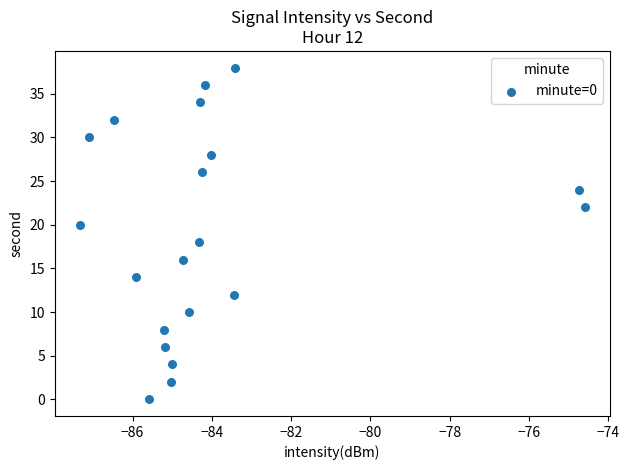

What is the range of Y values (max minus min)?

38